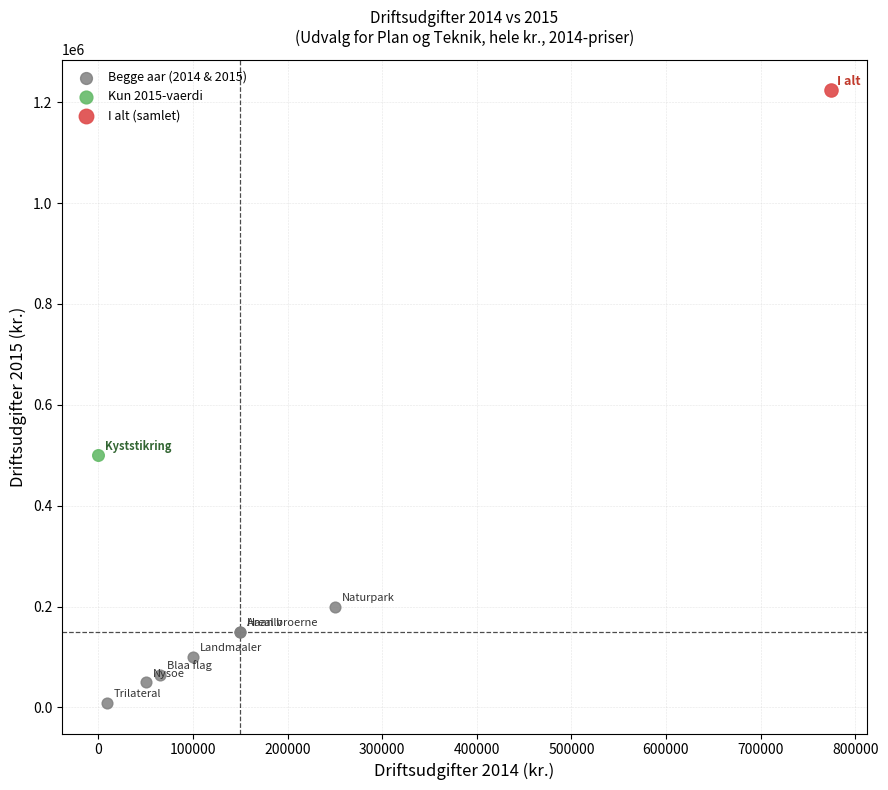

What are all the series names shown in the legend?

Begge aar (2014 & 2015), Kun 2015-vaerdi, I alt (samlet)